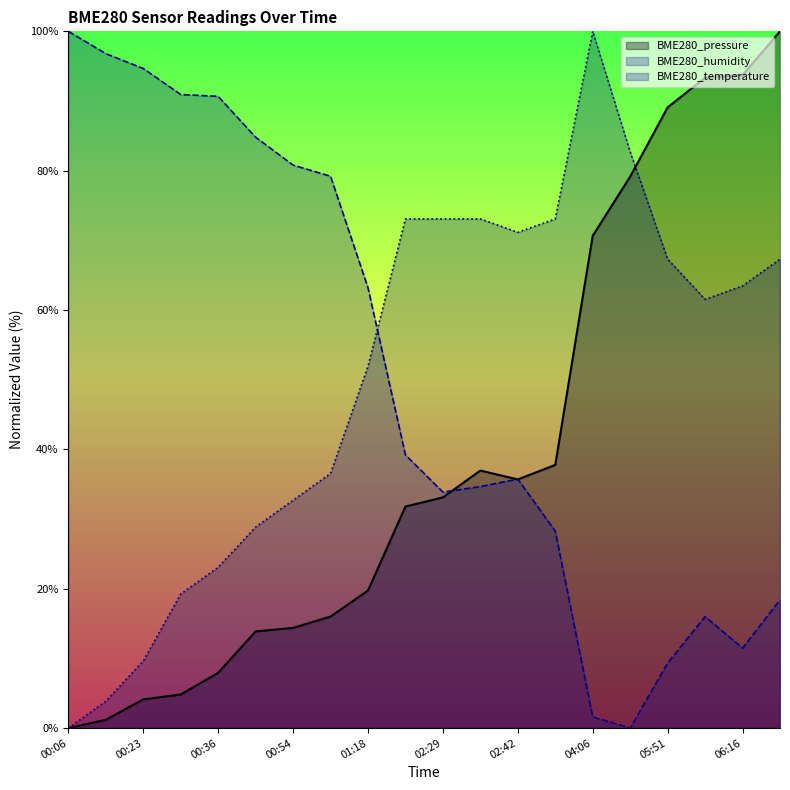

Where is BME280_temperature nearest to the value 50?

01:18